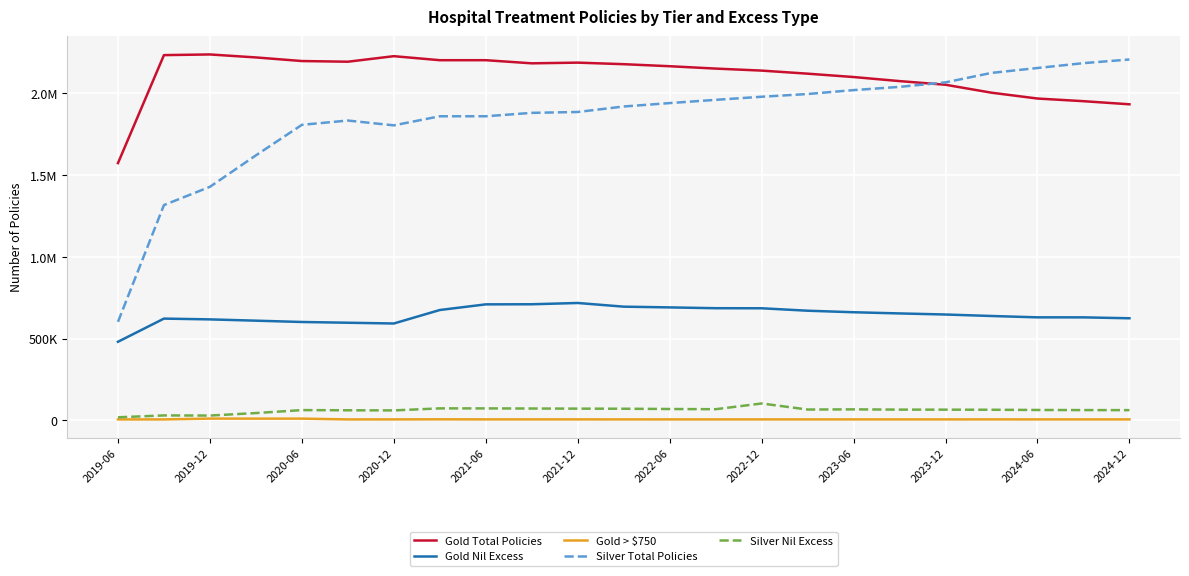

What is the value of the Gold Total Policies point at the 11th from the left?

2188685